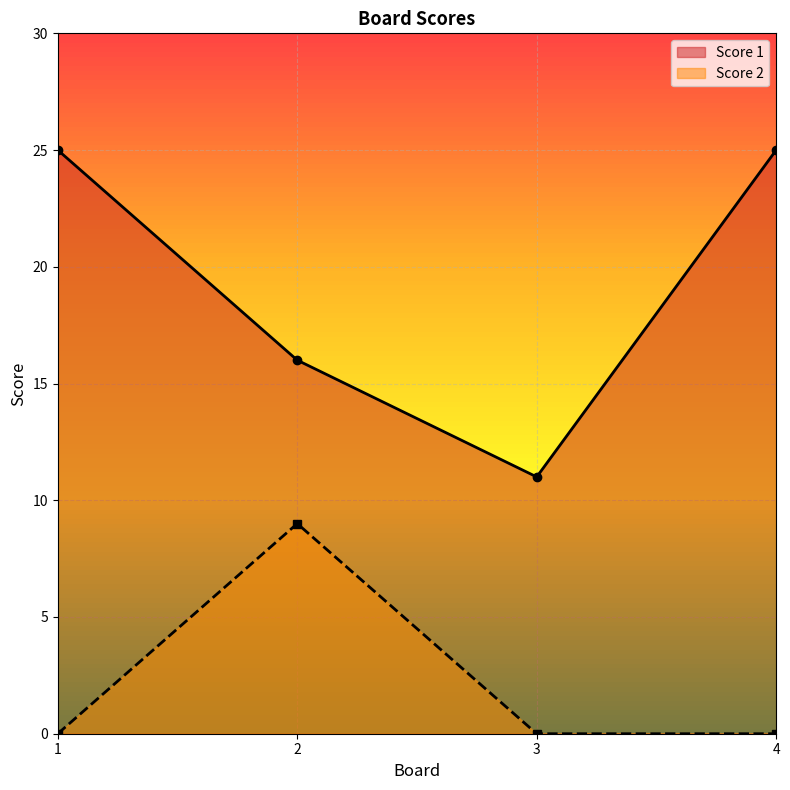

Which label corresponds to the smallest value in the chart?

1